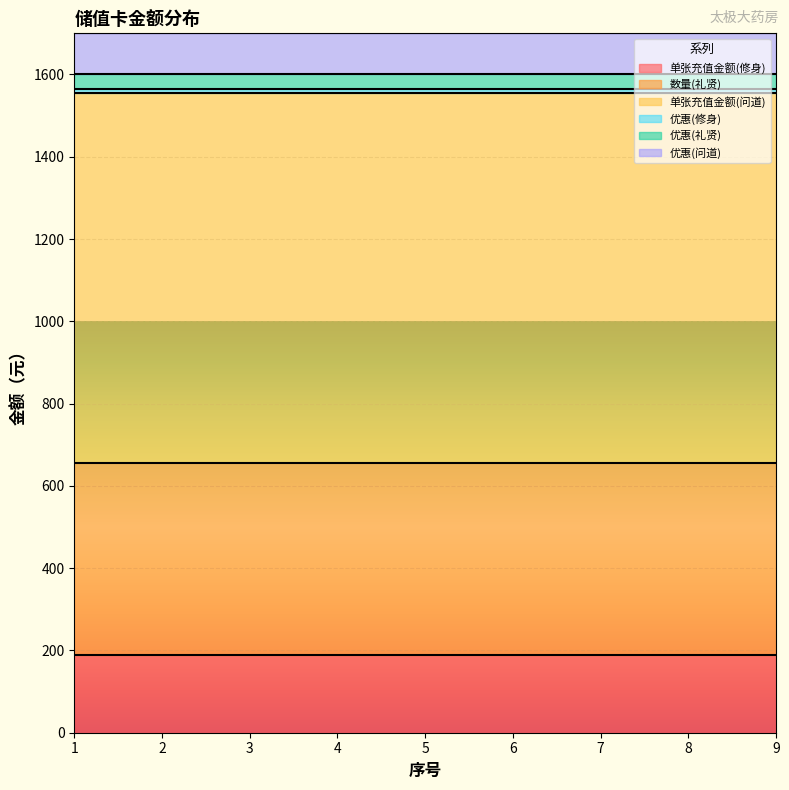

Reading left to right, list all the values displayed in this chart.

单张充值金额(修身): 1=190	2=190	3=190	4=190	5=190	6=190	7=190	8=190	9=190
数量(礼贤): 1=465	2=465	3=465	4=465	5=465	6=465	7=465	8=465	9=465
单张充值金额(问道): 1=900	2=900	3=900	4=900	5=900	6=900	7=900	8=900	9=900
优惠(修身): 1=10	2=10	3=10	4=10	5=10	6=10	7=10	8=10	9=10
优惠(礼贤): 1=35	2=35	3=35	4=35	5=35	6=35	7=35	8=35	9=35
优惠(问道): 1=100	2=100	3=100	4=100	5=100	6=100	7=100	8=100	9=100